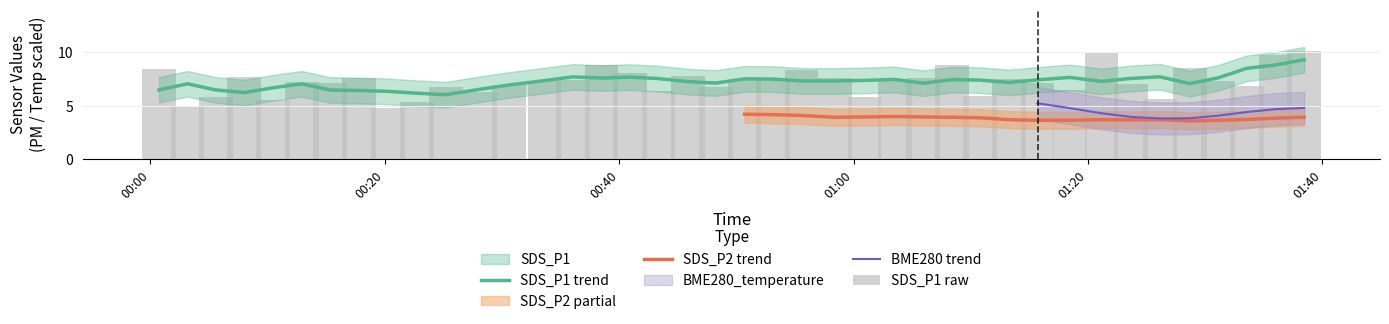

What is the difference between the SDS_P2 values at 2021/07/26 00:53:08 and 2021/07/26 01:36:00?

0.2